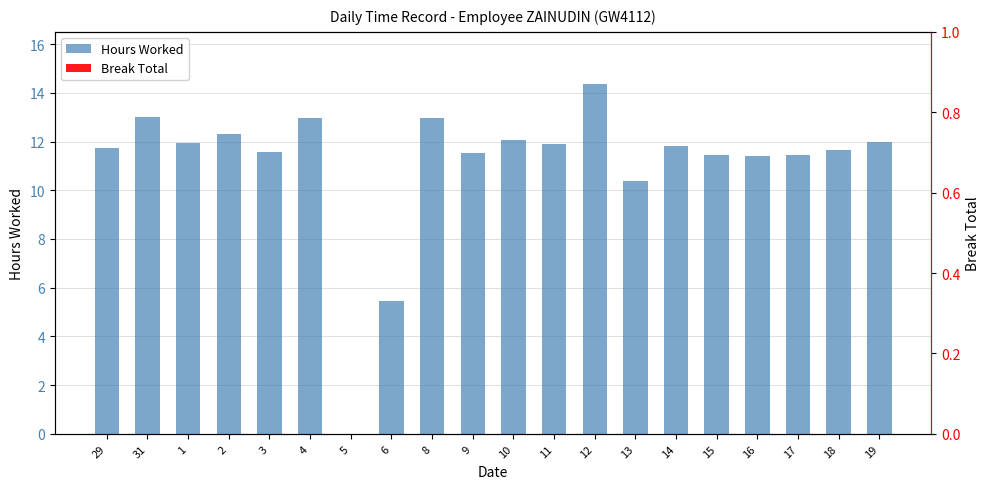

True or false: Hours Worked has a value of 11.5 at 9.

True